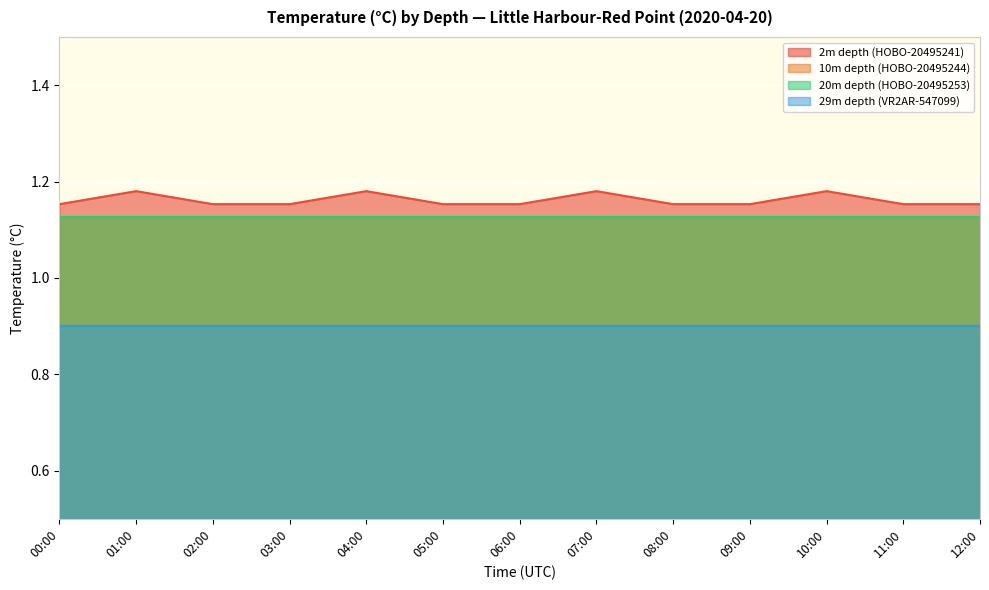

How many lines are shown in the chart?

4